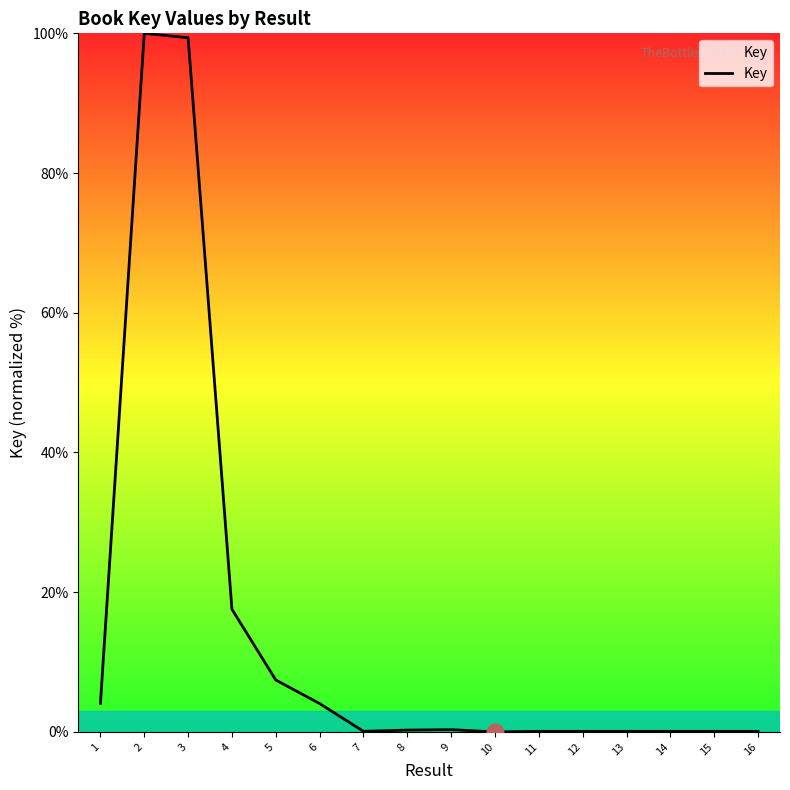

Approximately how many times larger is the value at 3 compared to 6?

24.5